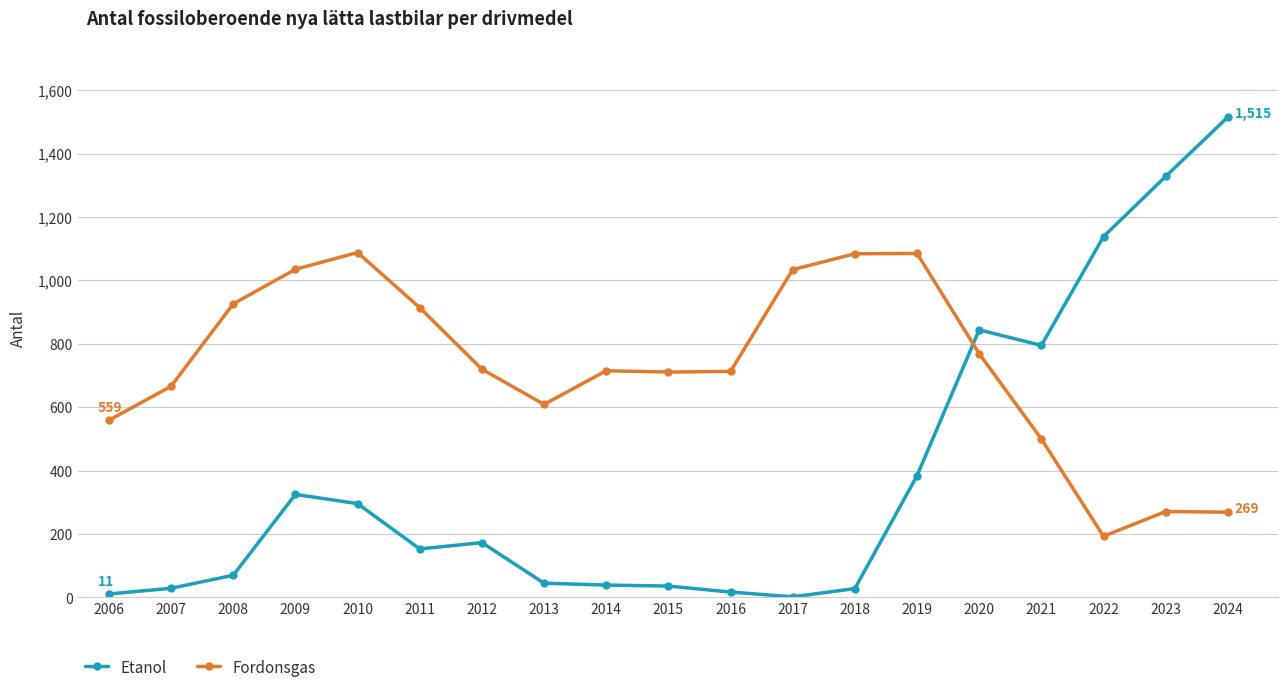

Does the chart display data point markers on the line(s)?

Yes